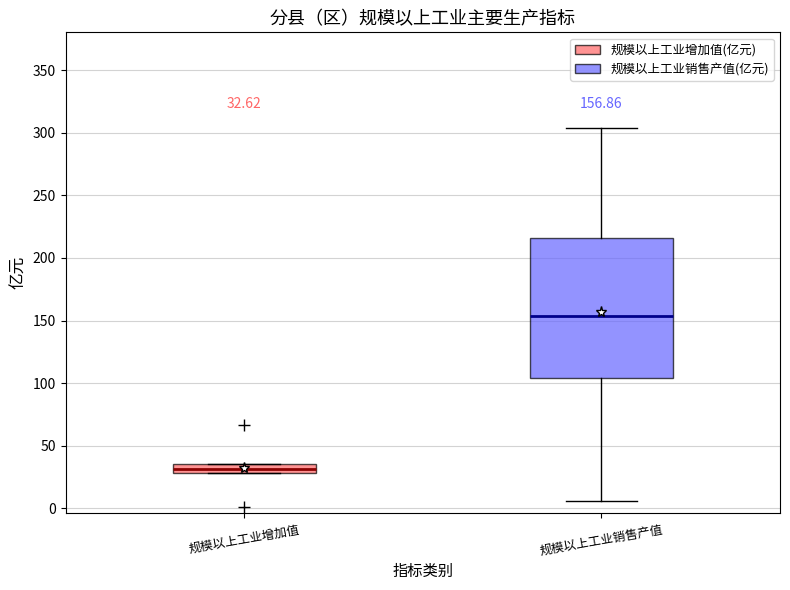

Comparing the boxes themselves (not the whiskers), which one is the tallest?

规模以上工业销售产值